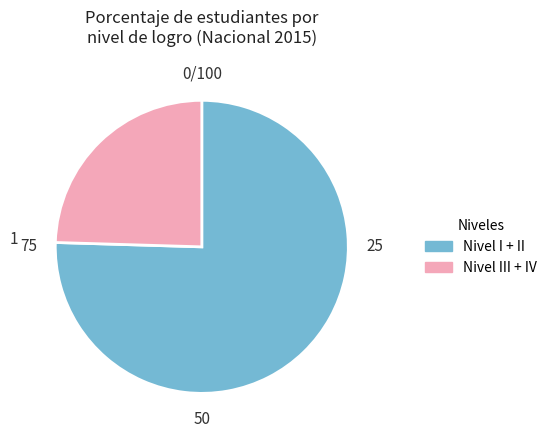

Is there any slice that represents more than half of the pie?

Yes